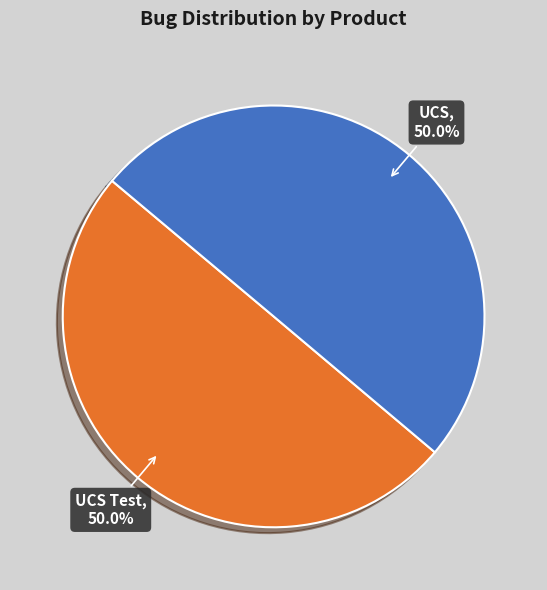

To the nearest percent, what portion does UCS represent?

50%